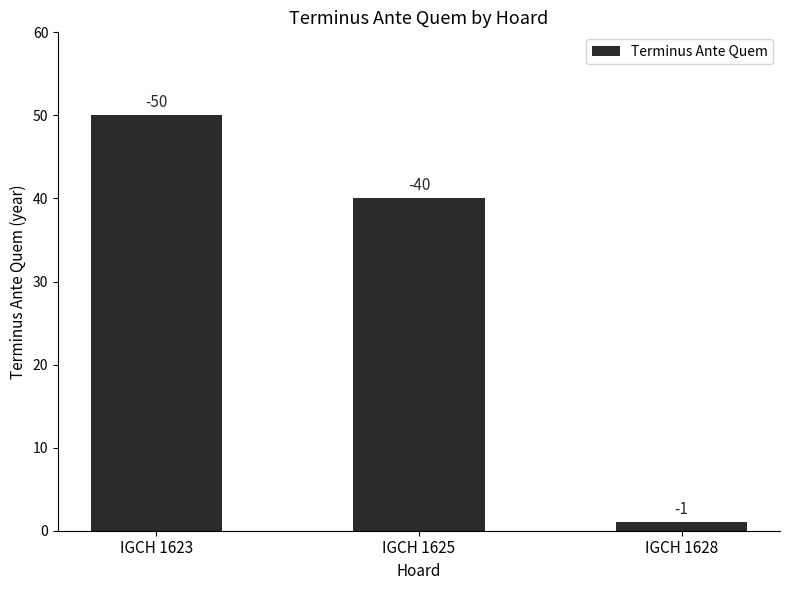

Are the bars grouped side by side (vs. stacked)?

No